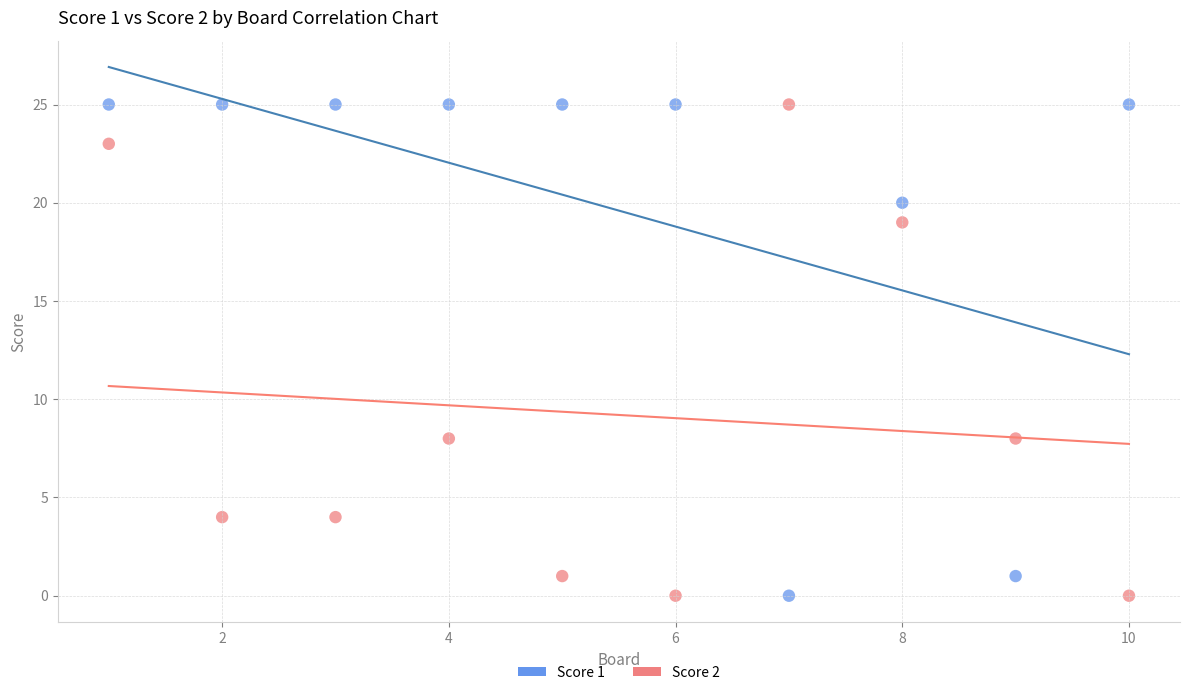

Across all data points, what is the range of Y values (max minus min)?

25